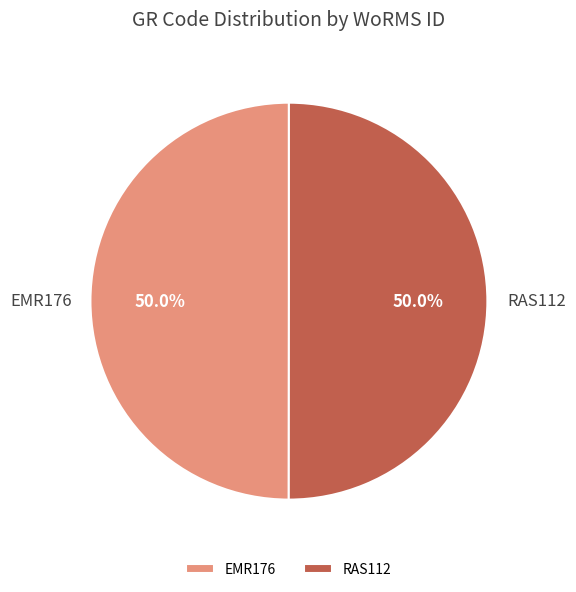

To the nearest percent, what is the combined percentage of EMR176 and RAS112?

100%